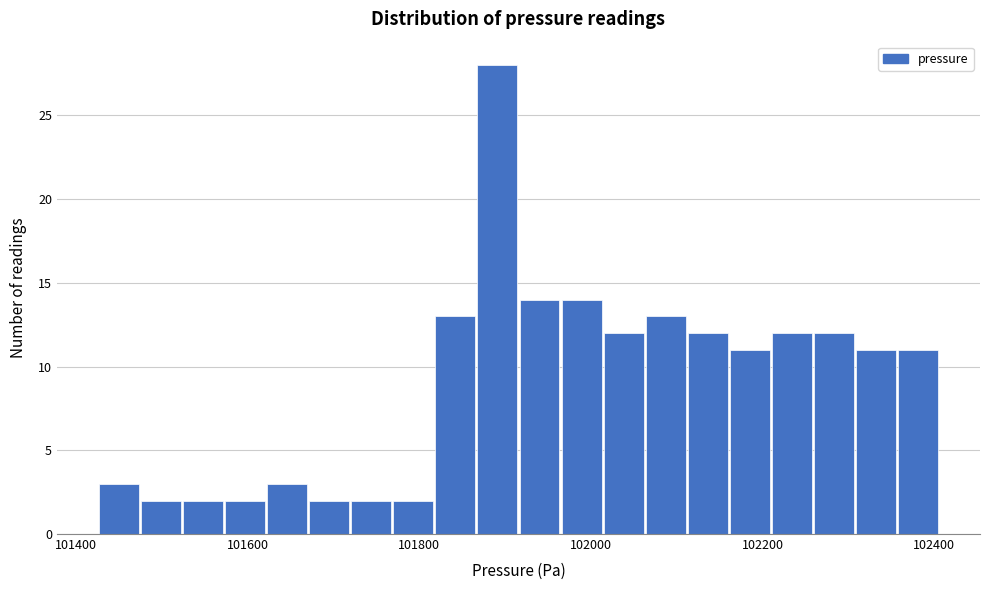

Read against the x-axis, roughly where is the centre of the tallest bar?

101900